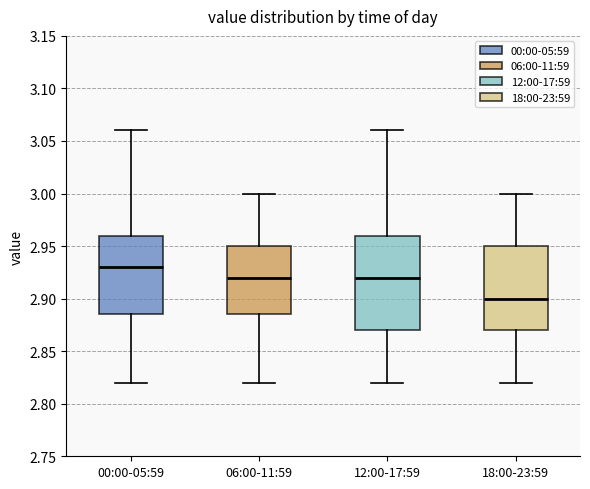

Reading left to right, read every box against the y-axis: the position of its median line, the range the box covers, and the ends of its whiskers. The values are not printed on the chart, so give them approximately, as read against the axis.

00:00-05:59: median 2.930, box 2.885 to 2.960, whiskers 2.820 to 3.060
06:00-11:59: median 2.920, box 2.885 to 2.950, whiskers 2.820 to 3.000
12:00-17:59: median 2.920, box 2.870 to 2.960, whiskers 2.820 to 3.060
18:00-23:59: median 2.900, box 2.870 to 2.950, whiskers 2.820 to 3.000